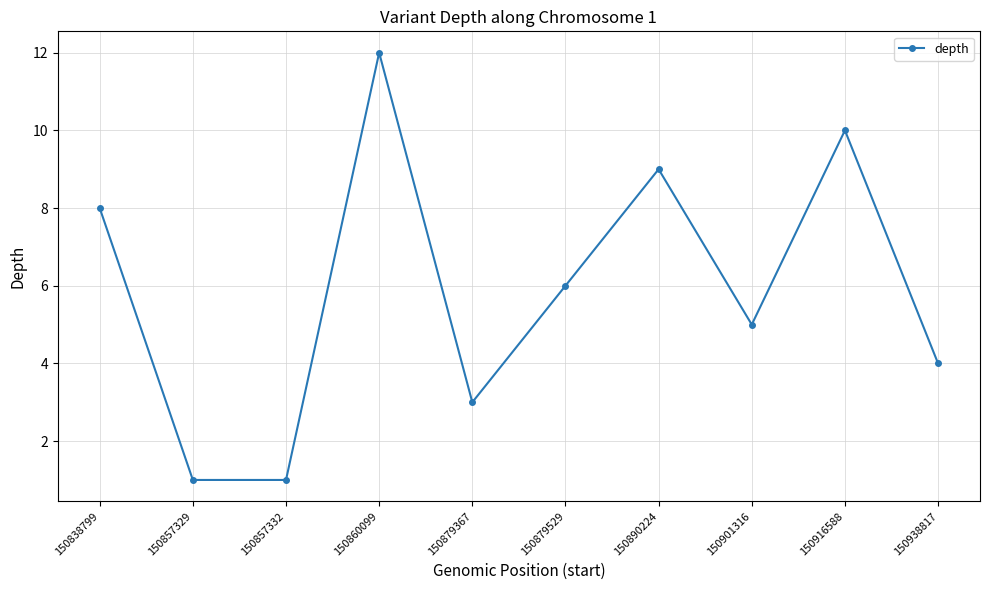

Does the chart display data point markers on the line(s)?

Yes